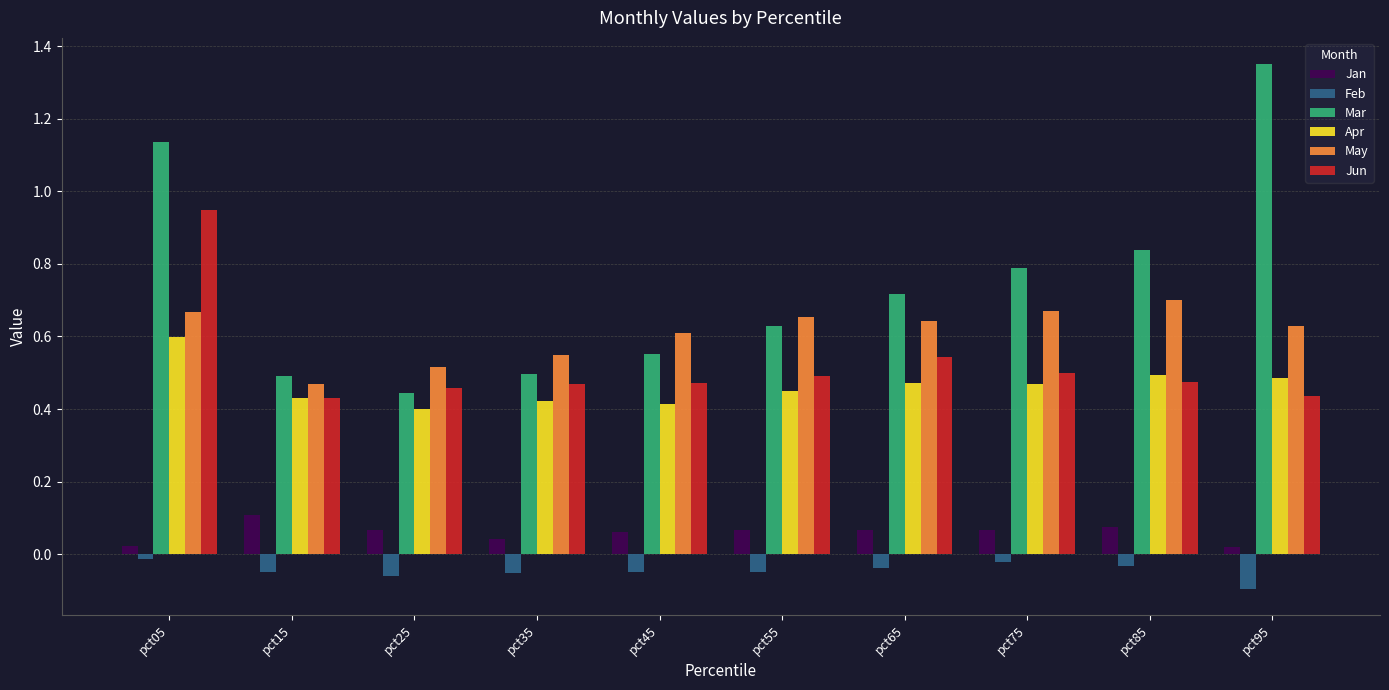

How many groups of bars are there?

10